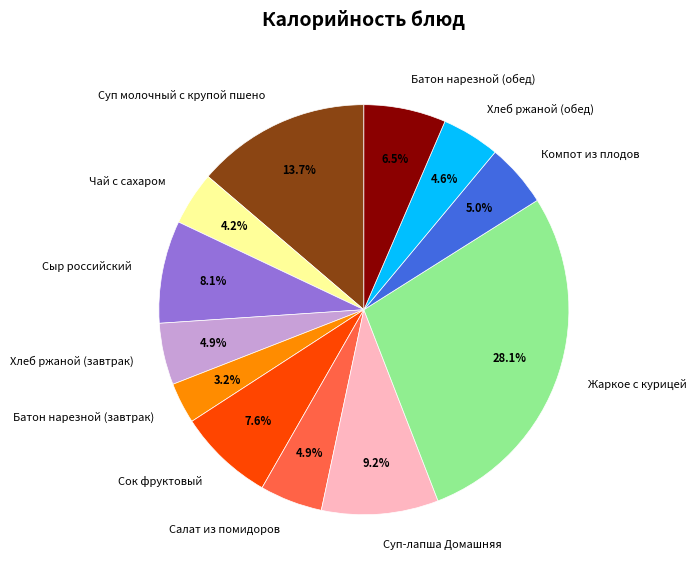

Is the sum of Батон нарезной (завтрак) and Хлеб ржаной (обед) greater than half?

No